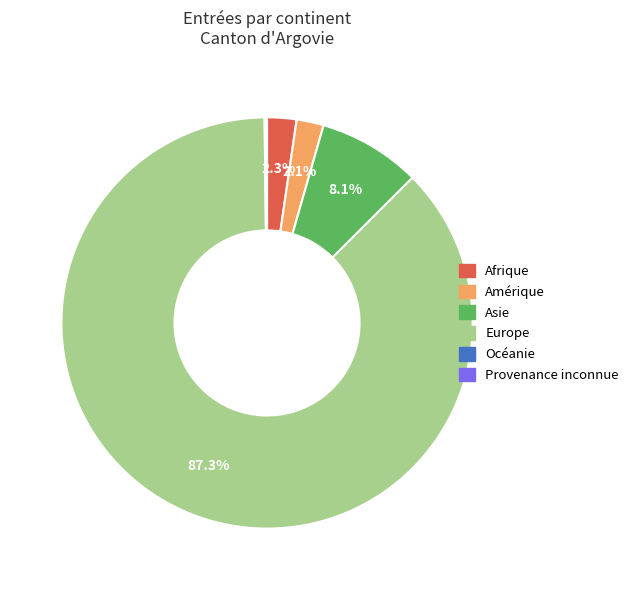

What is the largest slice in the pie chart?

Europe